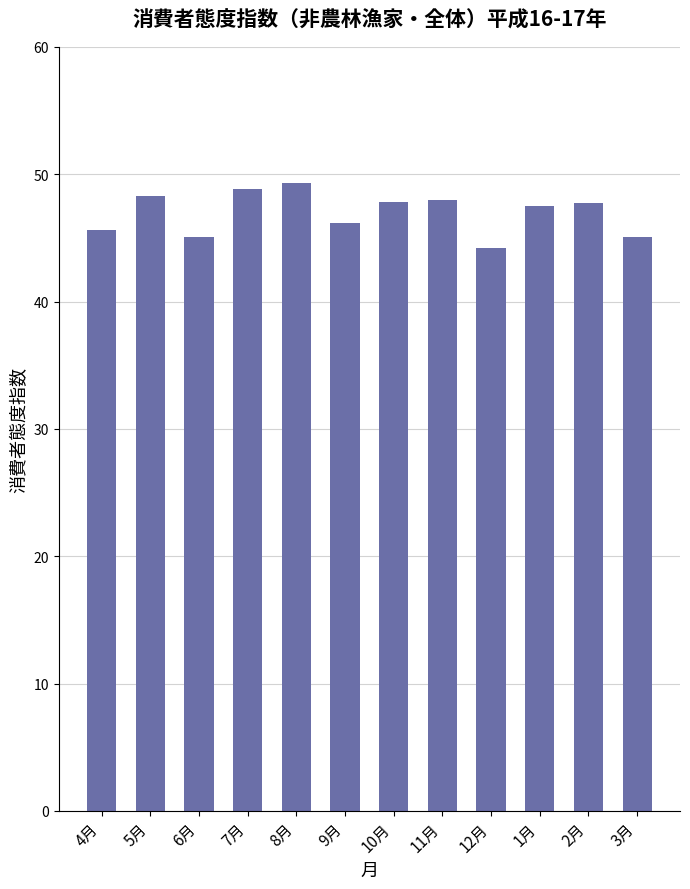

What is the greatest value displayed?

49.3